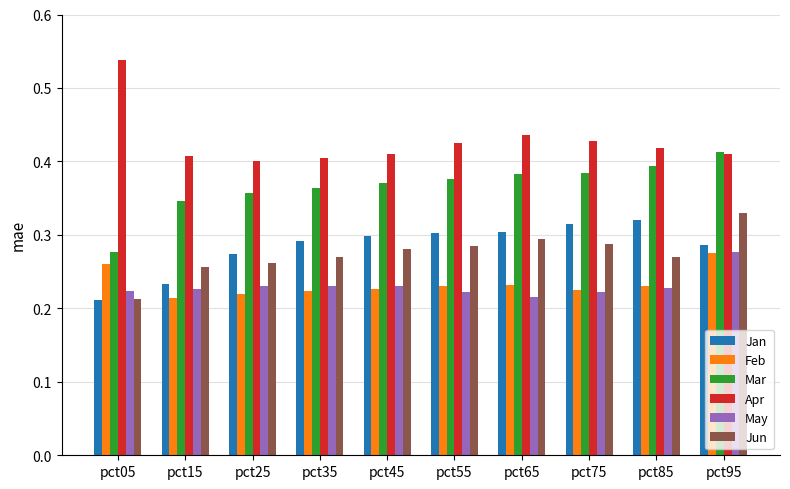

Where is Jan nearest to the value 0?

pct05